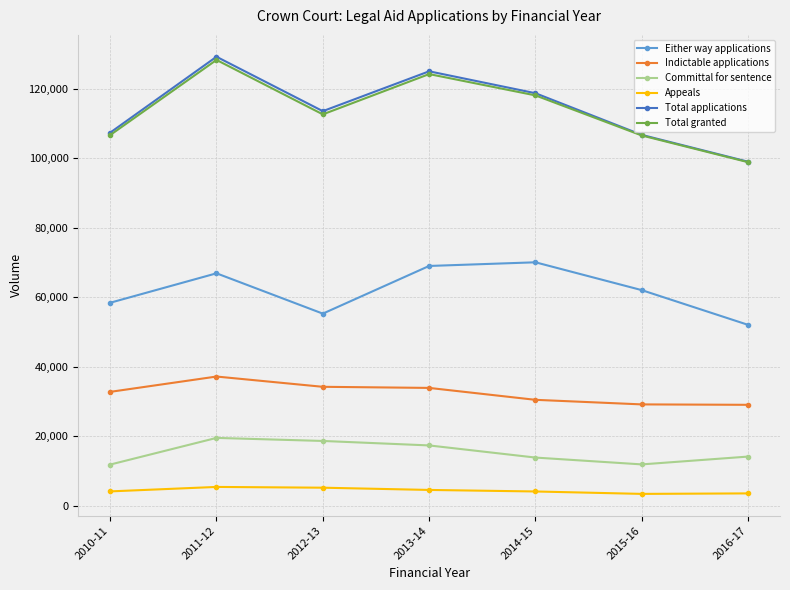

The Total applications series shows 118706 at 2014-15. True or false?

True